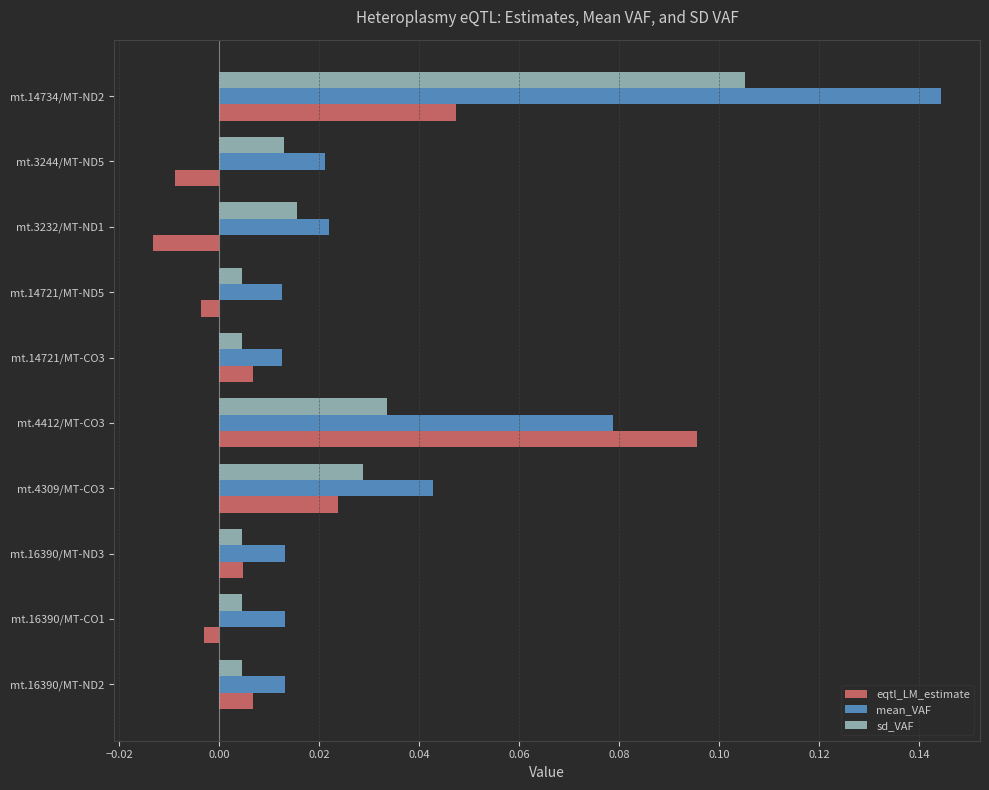

The eqtl_LM_estimate series shows 0.2 at mt.4412/MT-CO3. True or false?

False